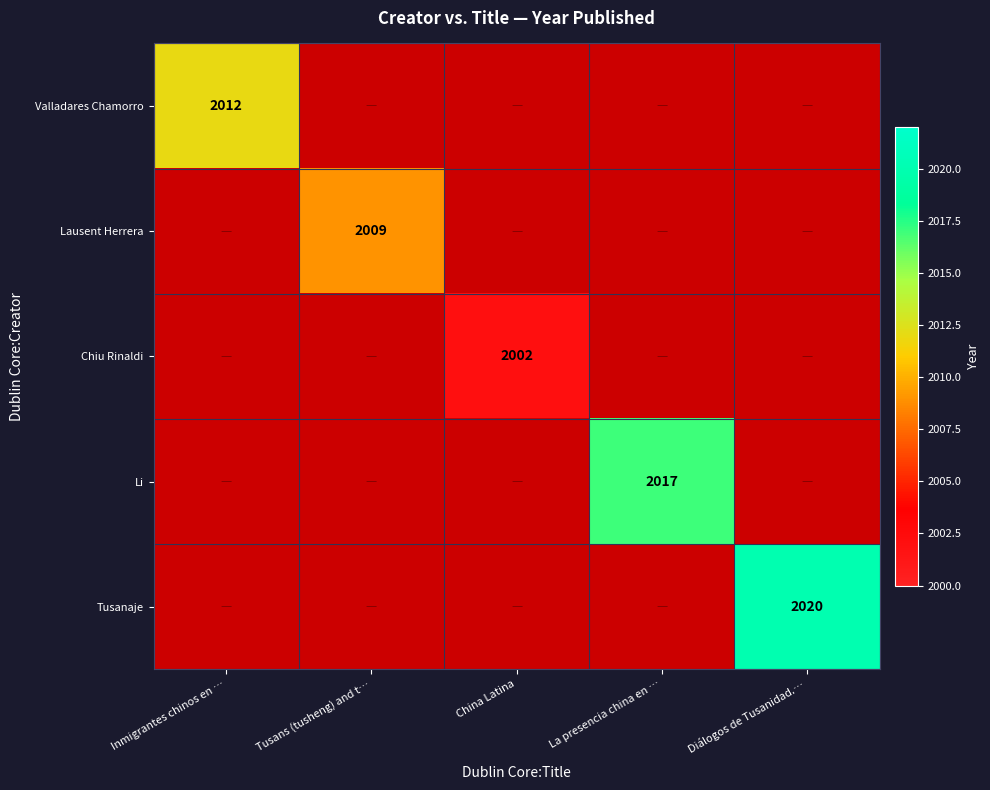

The Valladares Chamorro series shows 2012 at Inmigrantes chinos en …. True or false?

True